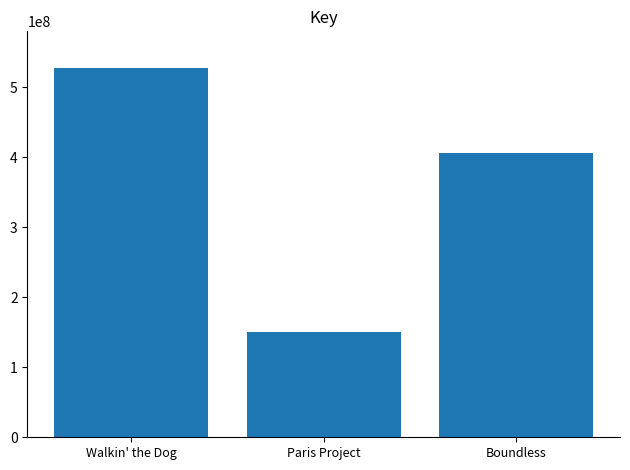

Which label corresponds to the smallest value in the chart?

Paris Project